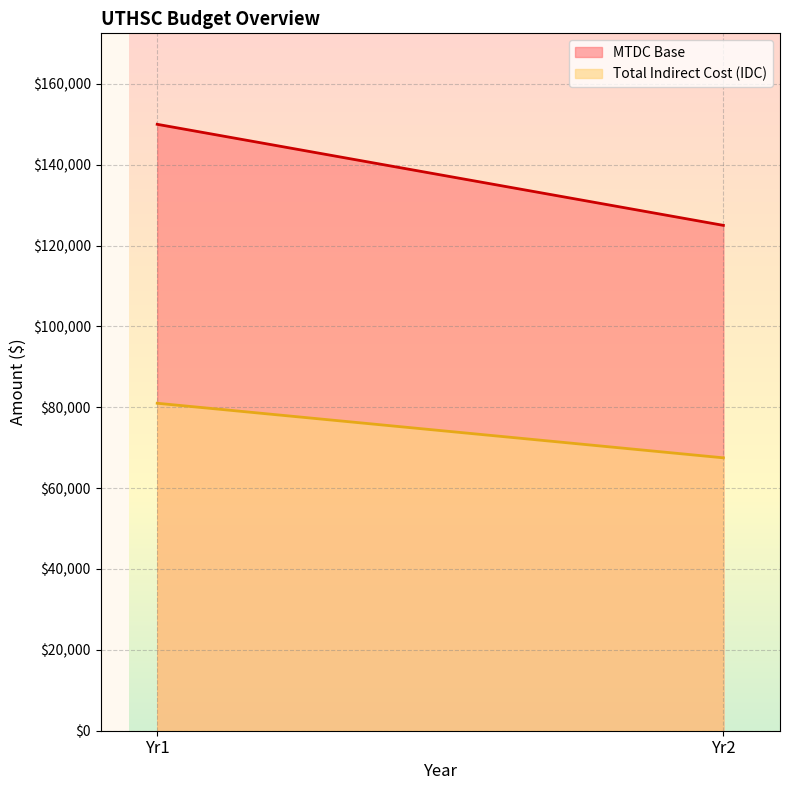

What is the value of the MTDC Base point at the 2nd from the left?

125000